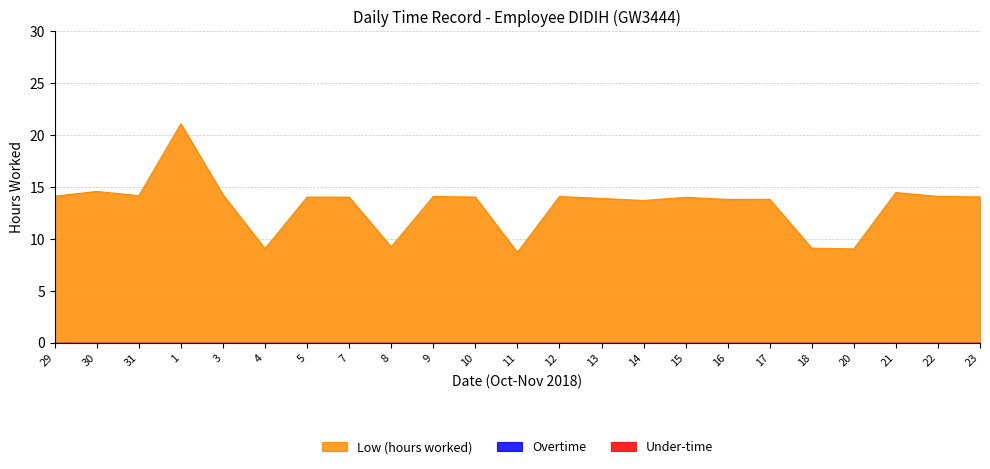

Reading left to right, what are all the values shown in this chart?

Low (hours worked): 29=14.1	30=14.6	31=14.2	1=21.1	3=14.2	4=9.1	5=14.0	7=14.0	8=9.2	9=14.1	10=14.0	11=8.7	12=14.1	13=13.9	14=13.7	15=14.0	16=13.8	17=13.8	18=9.1	20=9.0	21=14.4	22=14.1	23=14.0
Overtime: 29=0.0	30=0.0	31=0.0	1=0.0	3=0.0	4=0.0	5=0.0	7=0.0	8=0.0	9=0.0	10=0.0	11=0.0	12=0.0	13=0.0	14=0.0	15=0.0	16=0.0	17=0.0	18=0.0	20=0.0	21=0.0	22=0.0	23=0.0
Under-time: 29=0.0	30=0.0	31=0.0	1=0.0	3=0.0	4=0.0	5=0.0	7=0.0	8=0.0	9=0.0	10=0.0	11=0.0	12=0.0	13=0.0	14=0.0	15=0.0	16=0.0	17=0.0	18=0.0	20=0.0	21=0.0	22=0.0	23=0.0